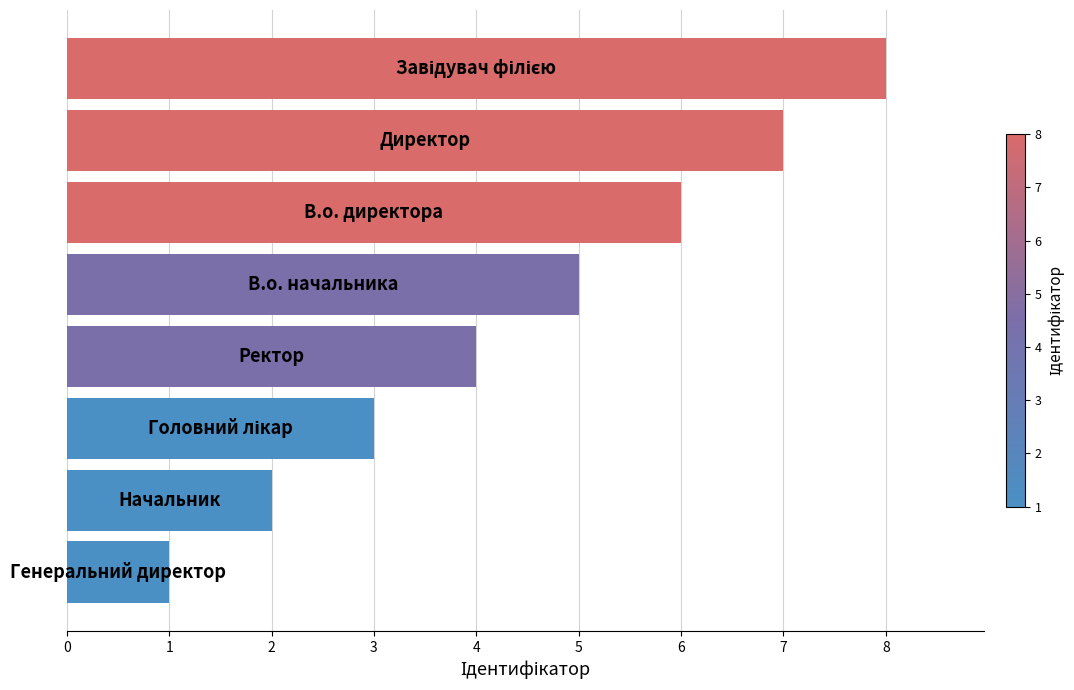

How many values are below 5?

4